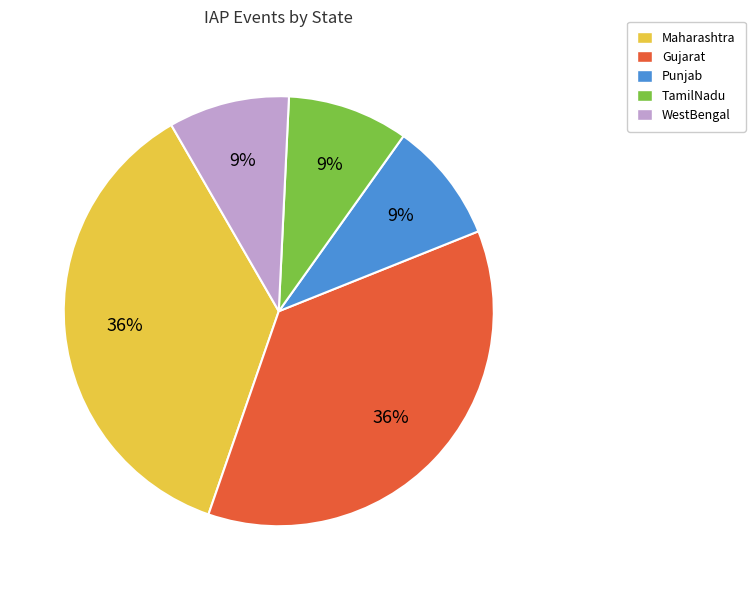

Is the sum of Gujarat and TamilNadu greater than half?

No